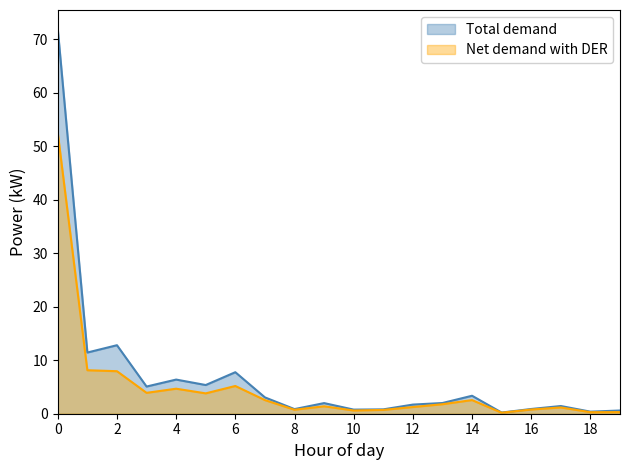

True or false: Total demand and Net demand with DER intersect in this chart.

False